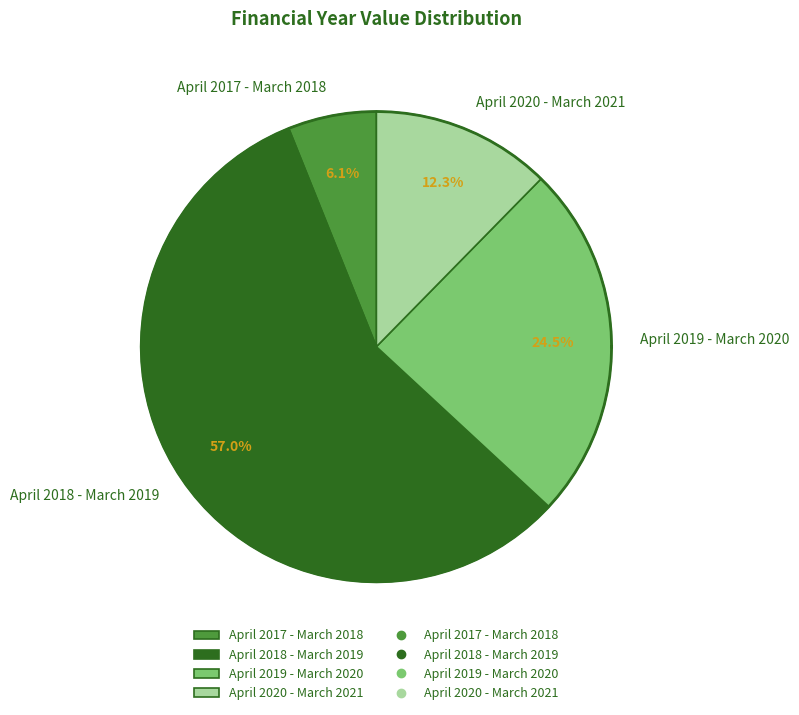

Is it true that April 2020 - March 2021 is 1% of the pie?

False